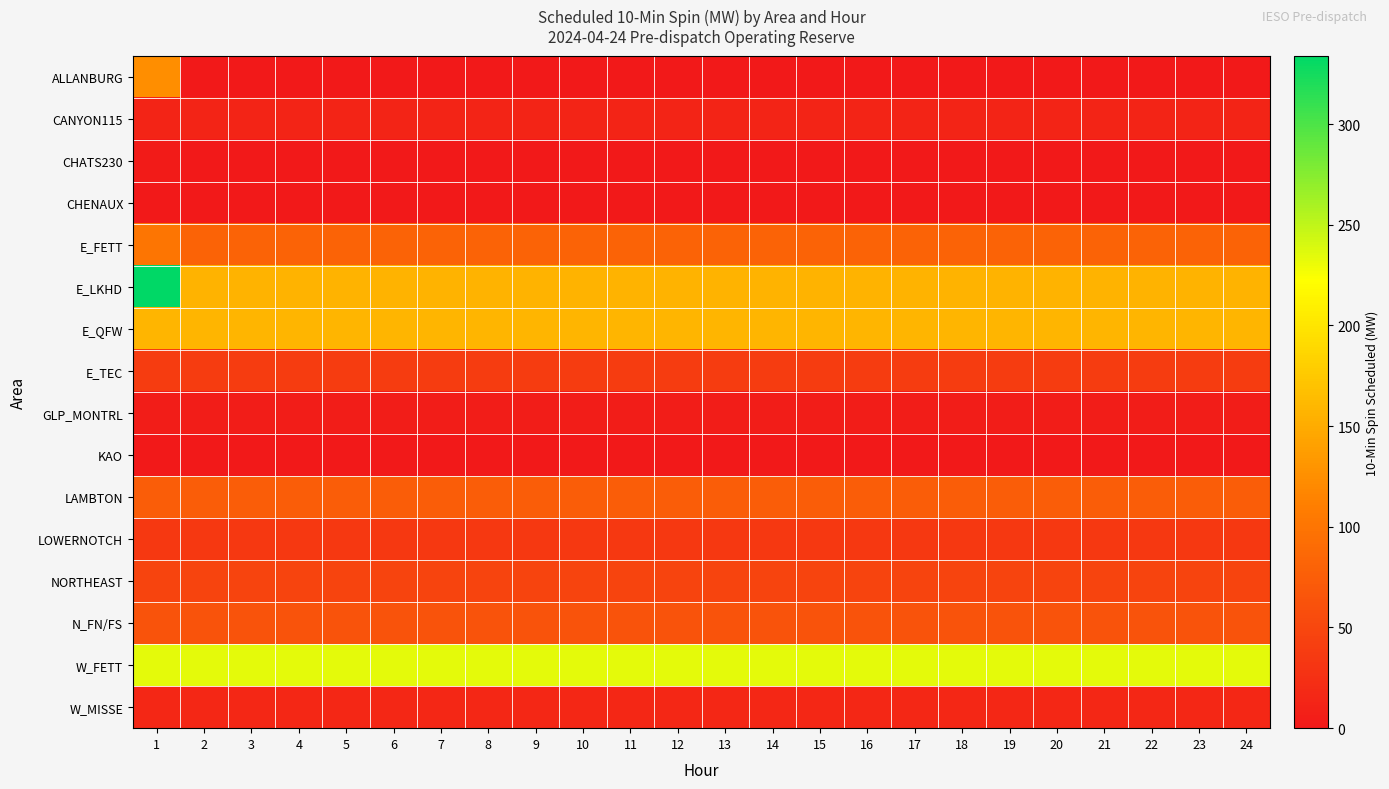

Reading left to right, what are all the values shown in this chart?

ALLANBURG: 1=125	2=0	3=0	4=0	5=0	6=0	7=0	8=0	9=0	10=0	11=0	12=0	13=0	14=0	15=0	16=0	17=0	18=0	19=0	20=0	21=0	22=0	23=0	24=0
CANYON115: 1=12	2=12	3=12	4=12	5=12	6=12	7=12	8=12	9=12	10=12	11=12	12=12	13=12	14=12	15=12	16=12	17=12	18=12	19=12	20=12	21=12	22=12	23=12	24=12
CHATS230: 1=3	2=0	3=0	4=0	5=0	6=0	7=0	8=0	9=0	10=0	11=0	12=0	13=0	14=0	15=0	16=0	17=0	18=0	19=0	20=0	21=0	22=0	23=0	24=0
CHENAUX: 1=0	2=0	3=0	4=0	5=0	6=0	7=0	8=0	9=0	10=0	11=0	12=0	13=0	14=0	15=0	16=0	17=0	18=0	19=0	20=0	21=0	22=0	23=0	24=0
E_FETT: 1=101	2=81	3=81	4=81	5=81	6=81	7=81	8=81	9=81	10=81	11=81	12=81	13=81	14=81	15=81	16=81	17=81	18=81	19=81	20=81	21=81	22=81	23=81	24=81
E_LKHD: 1=334	2=157	3=157	4=157	5=157	6=157	7=157	8=157	9=157	10=157	11=157	12=157	13=157	14=157	15=157	16=157	17=157	18=157	19=157	20=157	21=157	22=157	23=157	24=157
E_QFW: 1=159	2=159	3=159	4=159	5=159	6=159	7=159	8=159	9=159	10=159	11=159	12=159	13=159	14=159	15=159	16=159	17=159	18=159	19=159	20=159	21=159	22=159	23=159	24=159
E_TEC: 1=38	2=38	3=38	4=38	5=38	6=38	7=38	8=38	9=38	10=38	11=38	12=38	13=38	14=38	15=38	16=38	17=38	18=38	19=38	20=38	21=38	22=38	23=38	24=38
GLP_MONTRL: 1=4	2=4	3=4	4=4	5=4	6=4	7=4	8=4	9=4	10=4	11=4	12=4	13=4	14=4	15=4	16=4	17=4	18=4	19=4	20=4	21=4	22=4	23=4	24=4
KAO: 1=1	2=1	3=1	4=1	5=1	6=1	7=1	8=1	9=1	10=1	11=1	12=1	13=1	14=1	15=1	16=1	17=1	18=1	19=1	20=1	21=1	22=1	23=1	24=1
LAMBTON: 1=75	2=75	3=75	4=75	5=75	6=75	7=75	8=75	9=75	10=75	11=75	12=75	13=75	14=75	15=75	16=75	17=75	18=75	19=75	20=75	21=75	22=75	23=75	24=75
LOWERNOTCH: 1=35	2=35	3=35	4=35	5=35	6=35	7=35	8=35	9=35	10=35	11=35	12=35	13=35	14=35	15=35	16=35	17=35	18=35	19=35	20=35	21=35	22=35	23=35	24=35
NORTHEAST: 1=47	2=47	3=47	4=47	5=47	6=47	7=47	8=47	9=47	10=47	11=47	12=47	13=47	14=47	15=47	16=47	17=47	18=47	19=47	20=47	21=47	22=47	23=47	24=47
N_FN/FS: 1=63	2=63	3=63	4=63	5=63	6=63	7=63	8=63	9=63	10=63	11=63	12=63	13=63	14=63	15=63	16=63	17=63	18=63	19=63	20=63	21=63	22=63	23=63	24=63
W_FETT: 1=234	2=234	3=234	4=234	5=234	6=234	7=234	8=234	9=234	10=234	11=234	12=234	13=234	14=234	15=234	16=234	17=234	18=234	19=234	20=234	21=234	22=234	23=234	24=234
W_MISSE: 1=16	2=16	3=16	4=16	5=16	6=16	7=16	8=16	9=16	10=16	11=16	12=16	13=16	14=16	15=16	16=16	17=16	18=16	19=16	20=16	21=16	22=16	23=16	24=16